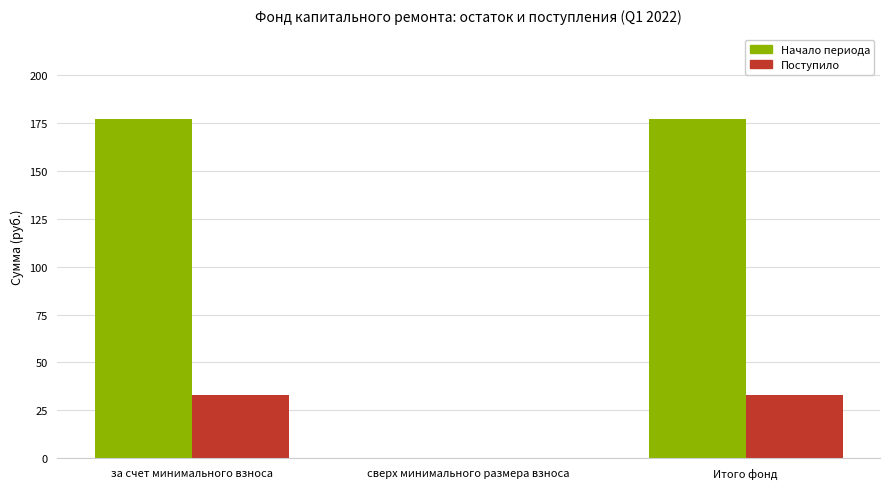

The value of Начало периода at за счет минимального взноса is 176.9. True or false?

True